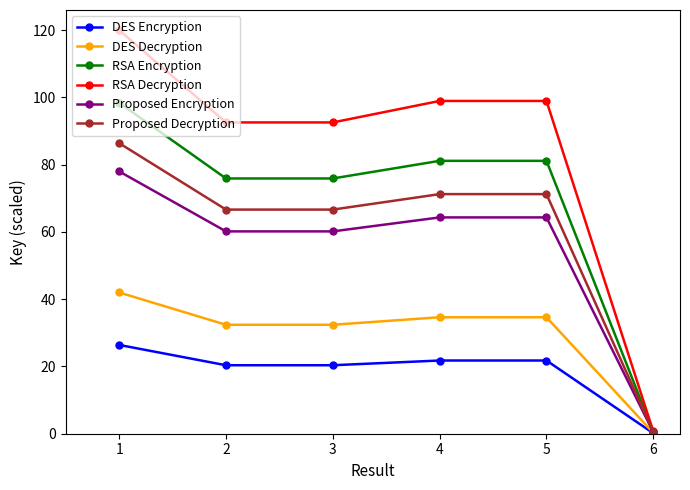

Reading left to right, list all the values displayed in this chart.

DES Encryption: 26.4	20.4	20.4	21.8	21.8	0.2
DES Decryption: 42.0	32.4	32.4	34.6	34.6	0.2
RSA Encryption: 98.4	75.9	75.9	81.1	81.1	0.6
RSA Decryption: 120.0	92.6	92.6	99.0	99.0	0.7
Proposed Encryption: 78.0	60.2	60.2	64.3	64.3	0.4
Proposed Decryption: 86.4	66.6	66.6	71.2	71.2	0.5